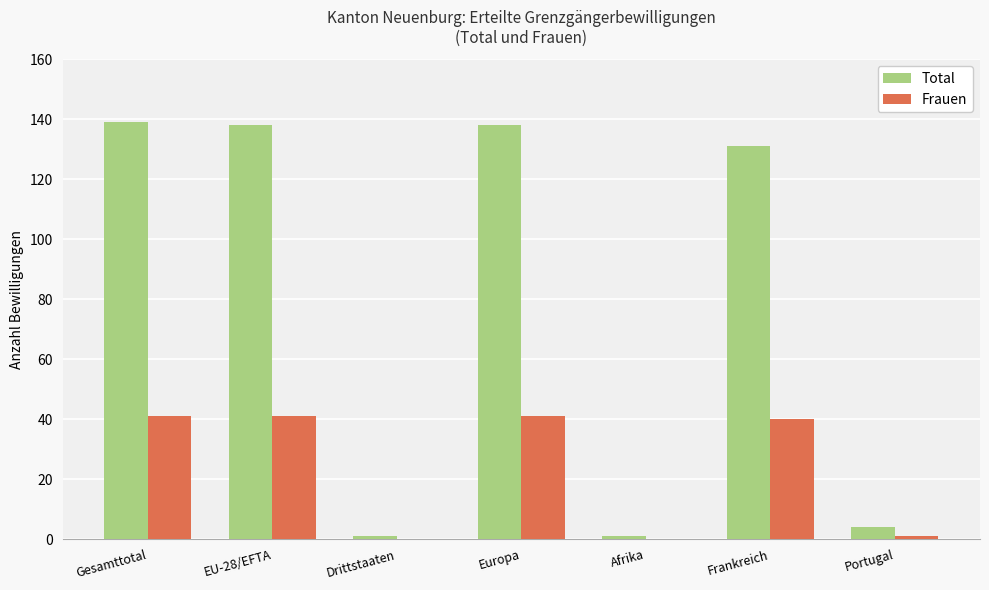

What is the total value across all series at Frankreich?

171